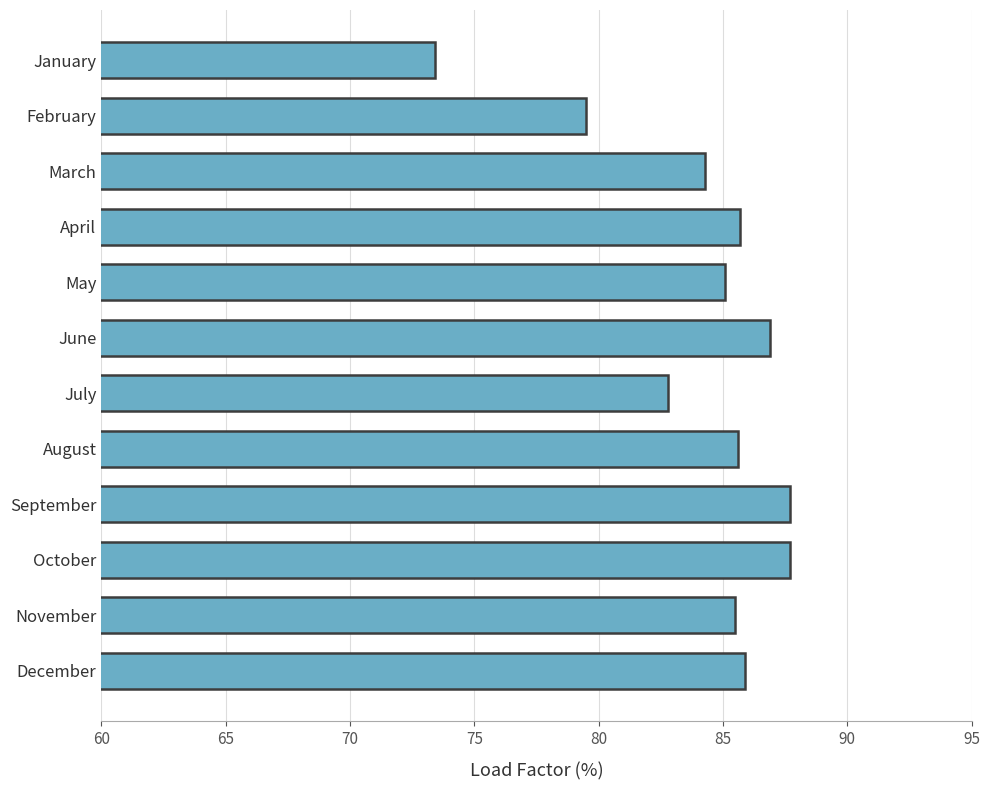

What is the value of the 7th bar from the top?

82.8